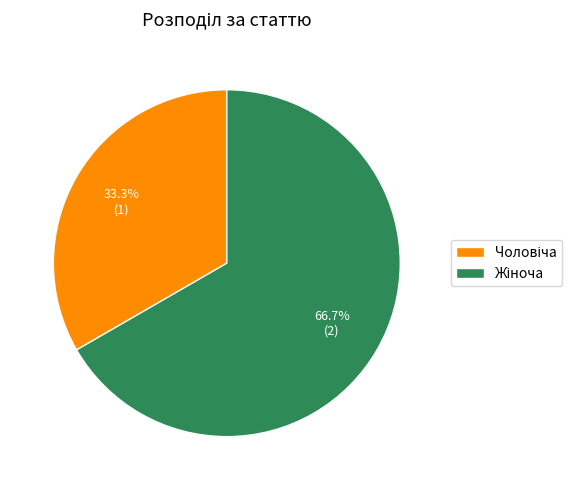

To the nearest percent, what is the difference between the largest and smallest slice percentages?

33%